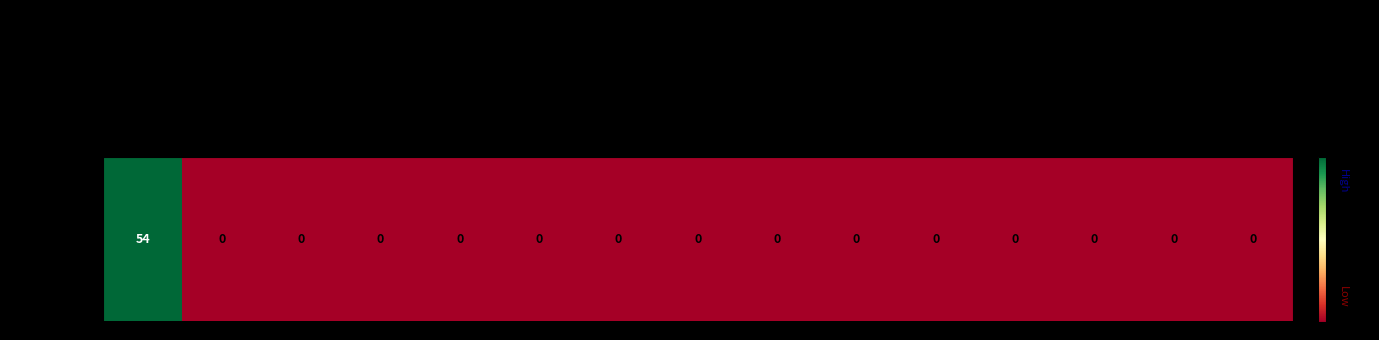

Count the number of data series in this chart.

1